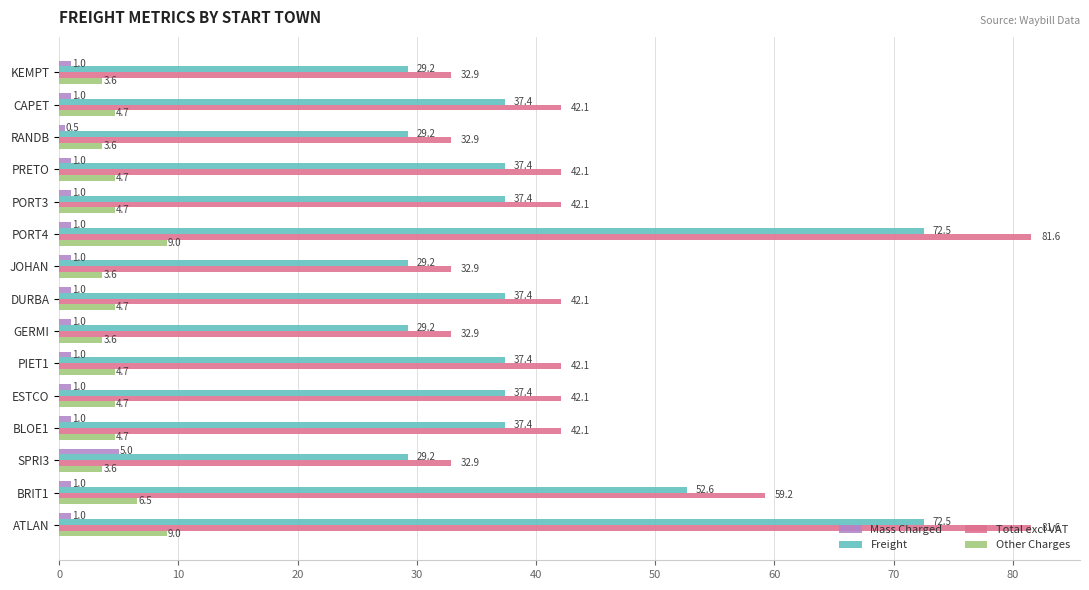

True or false: Mass Charged has a value of 0.5 at RANDB.

True